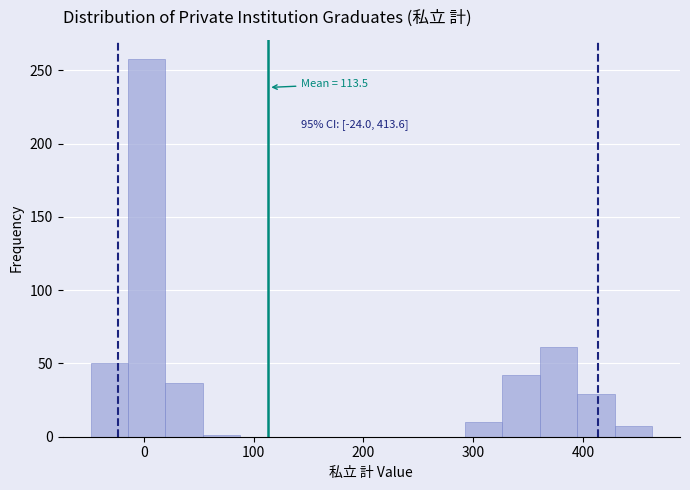

Around what value on the x-axis is the tallest bar? Give the approximate position of its centre, as read against the axis.

0